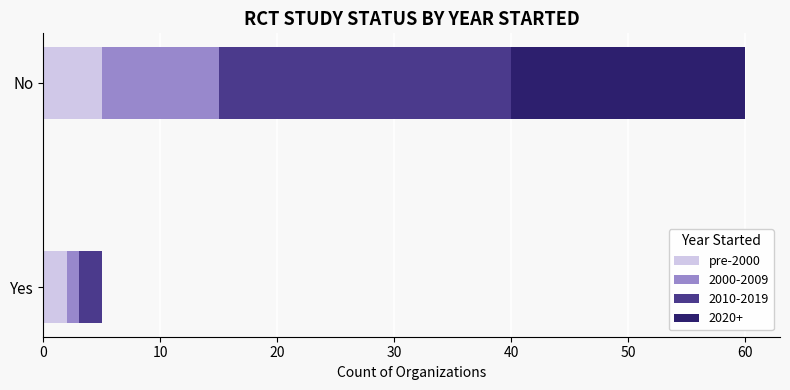

The value of pre-2000 at No is 2. True or false?

False